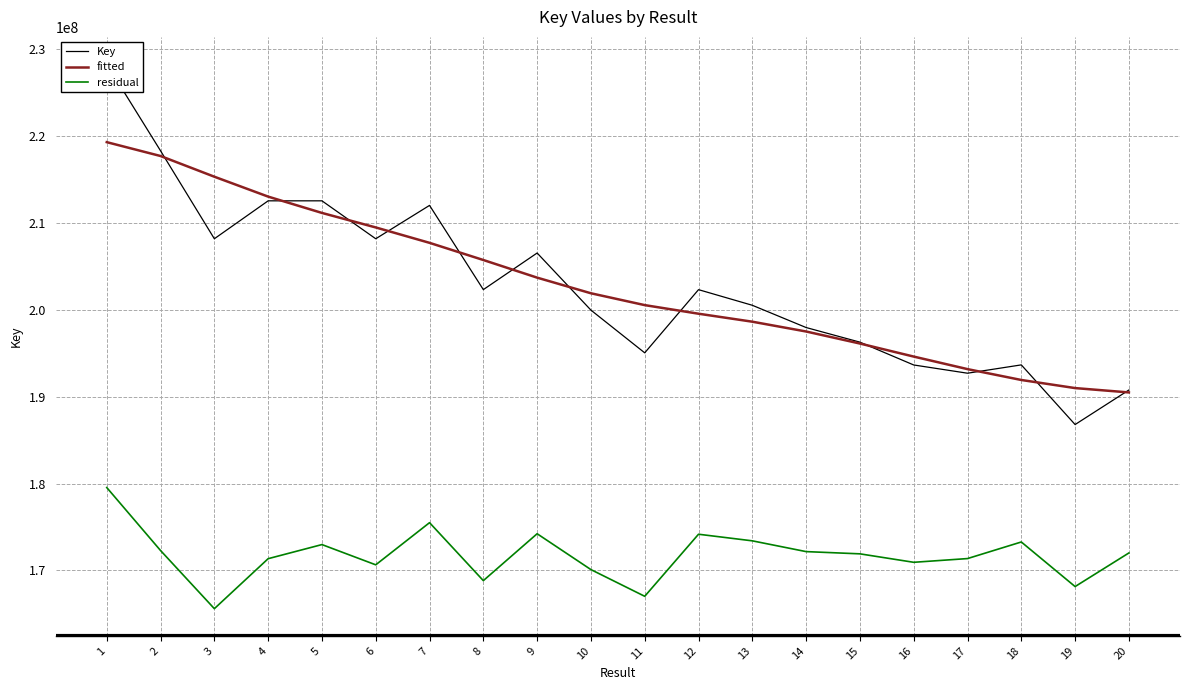

Rank the series by their maximum value, from lowest to highest.

residual, fitted, Key